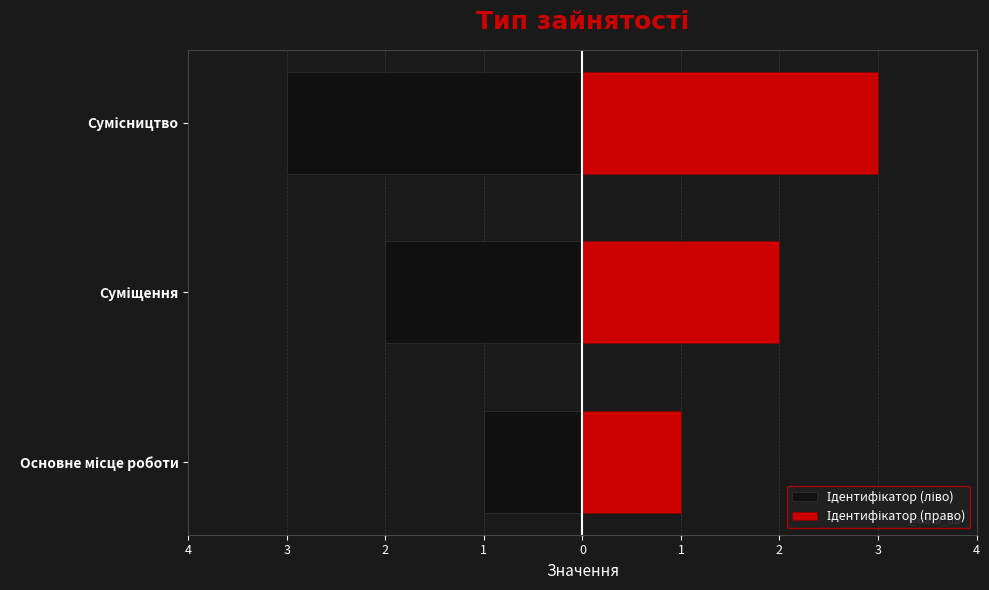

List the series in order of their peak value, lowest first.

Ідентифікатор (ліво), Ідентифікатор (право)